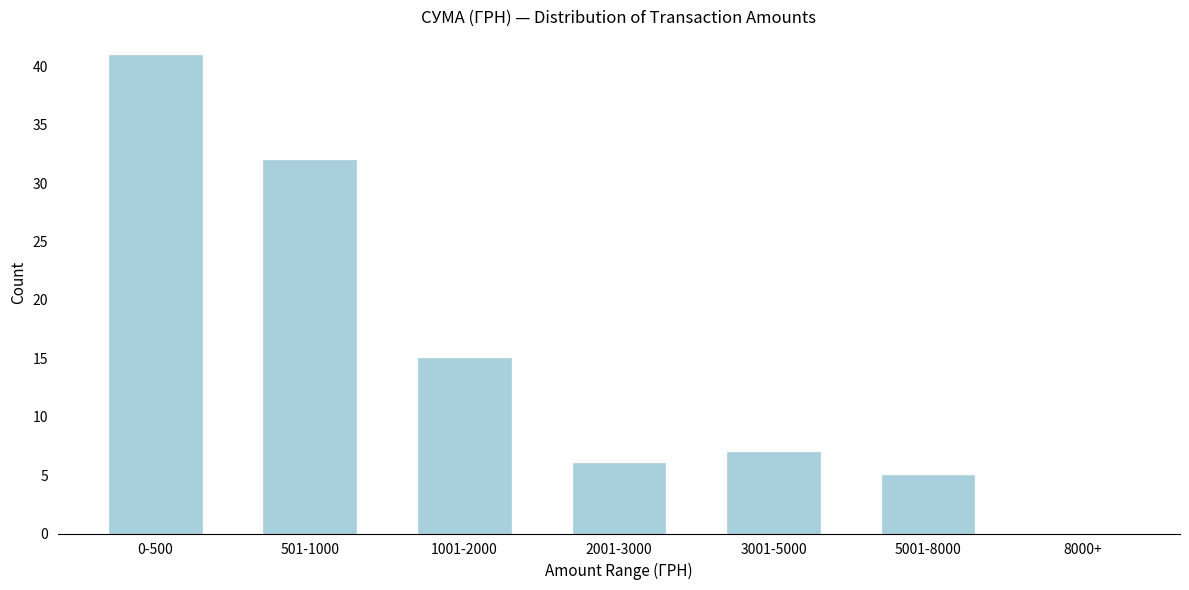

Reading left to right, extract all data points from this chart.

0-500=41	501-1000=32	1001-2000=15	2001-3000=6	3001-5000=7	5001-8000=5	8000+=0